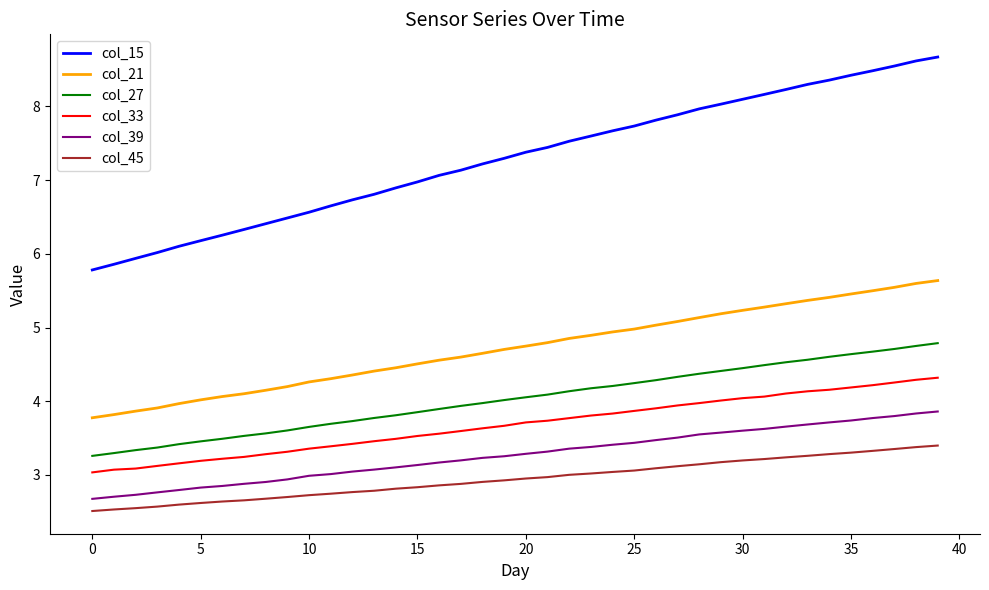

Which series has the widest spread of values?

col_15